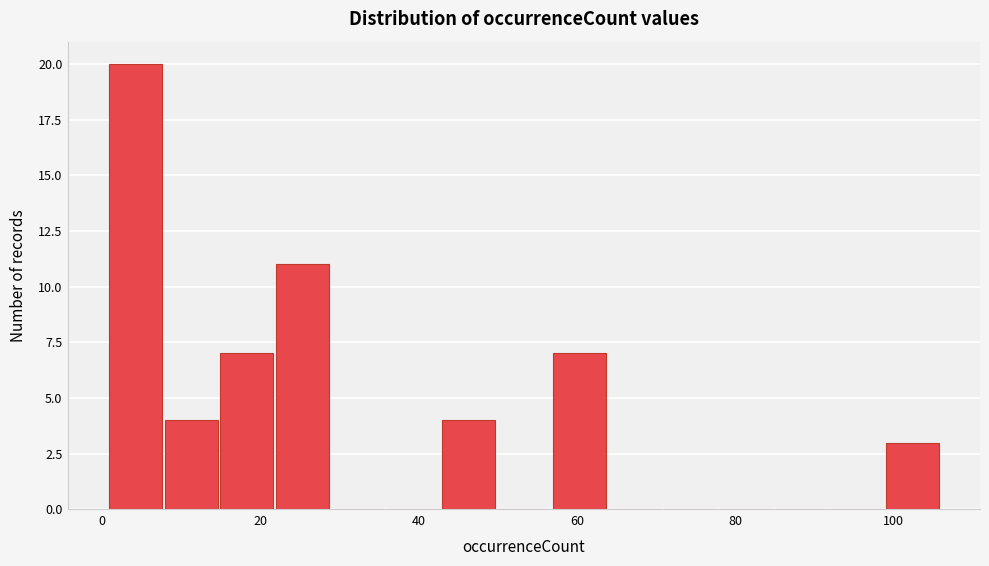

Read against the x-axis, roughly where is the centre of the tallest bar?

4